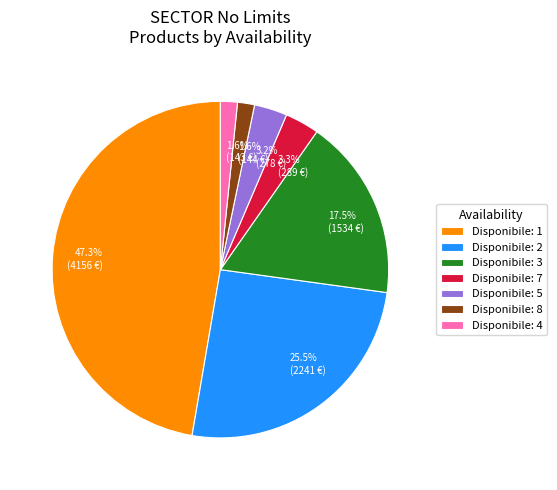

Between 1.6% (144 €) and 3.3% (289 €), which is larger?

3.3% (289 €)